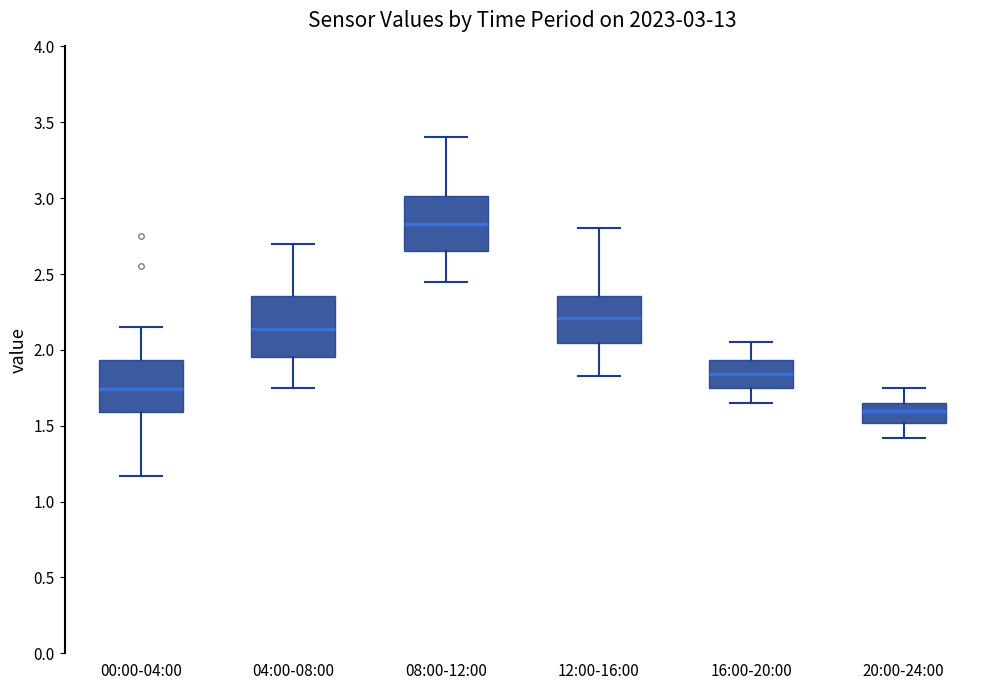

Which box has the highest median line?

08:00-12:00